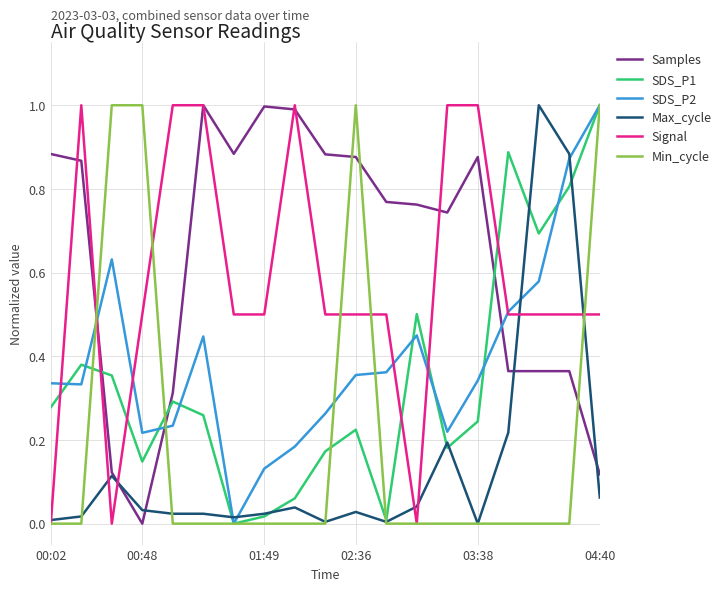

At how many categories does at least one series exceed 0?

19